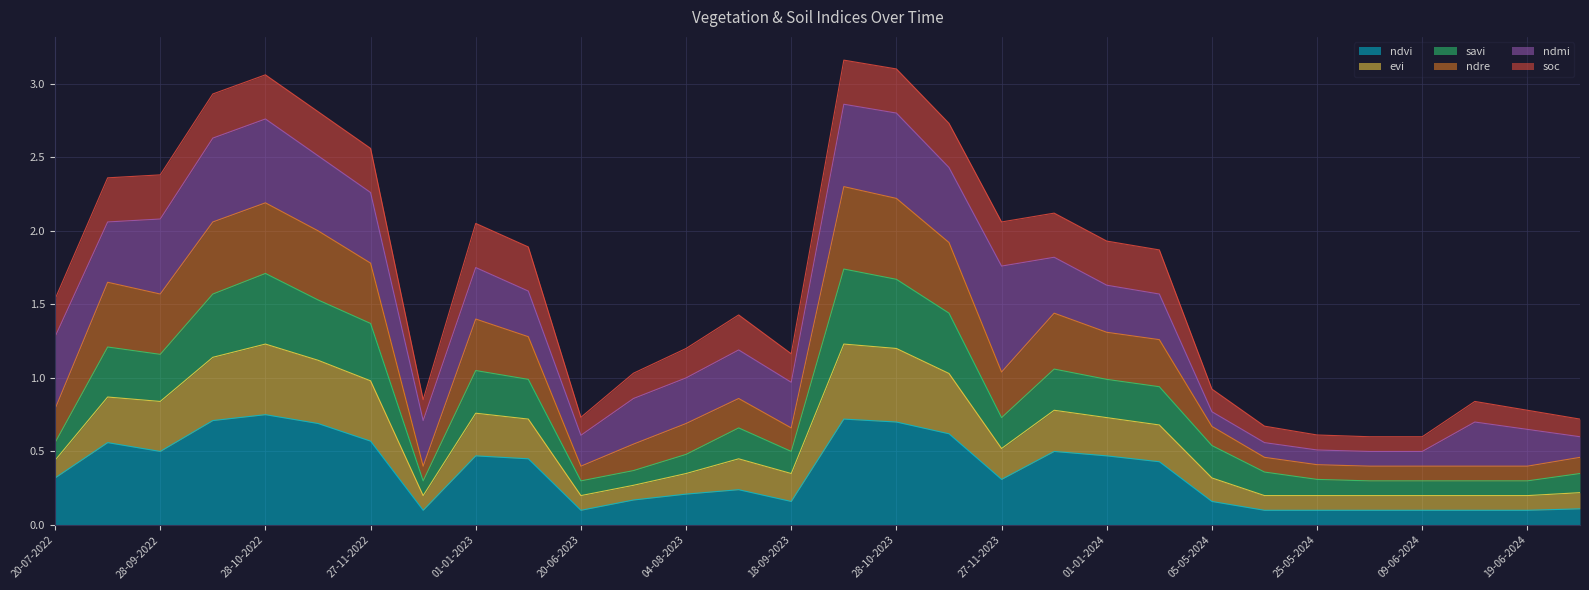

The ndvi series shows 0.2 at 01-01-2024. True or false?

False